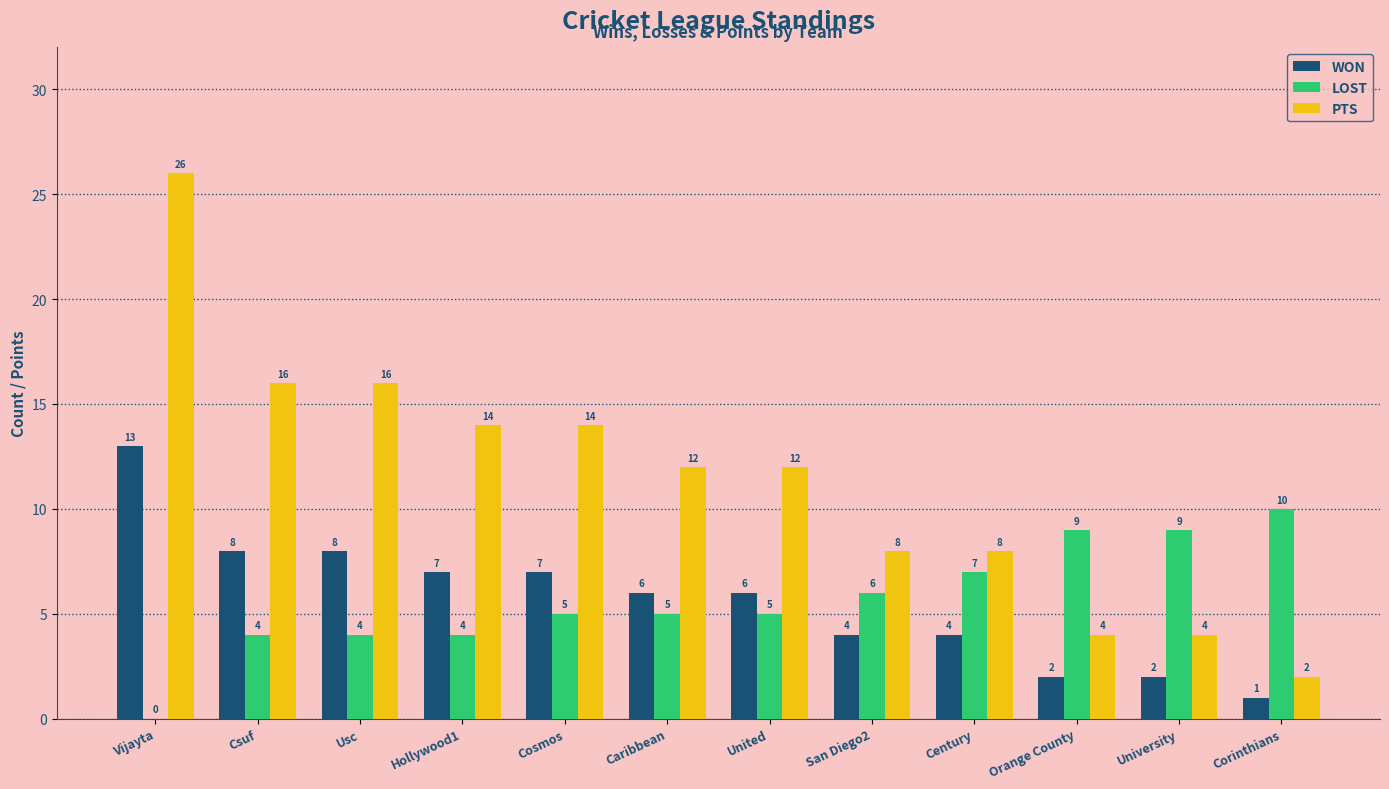

How many values in LOST are above zero?

11